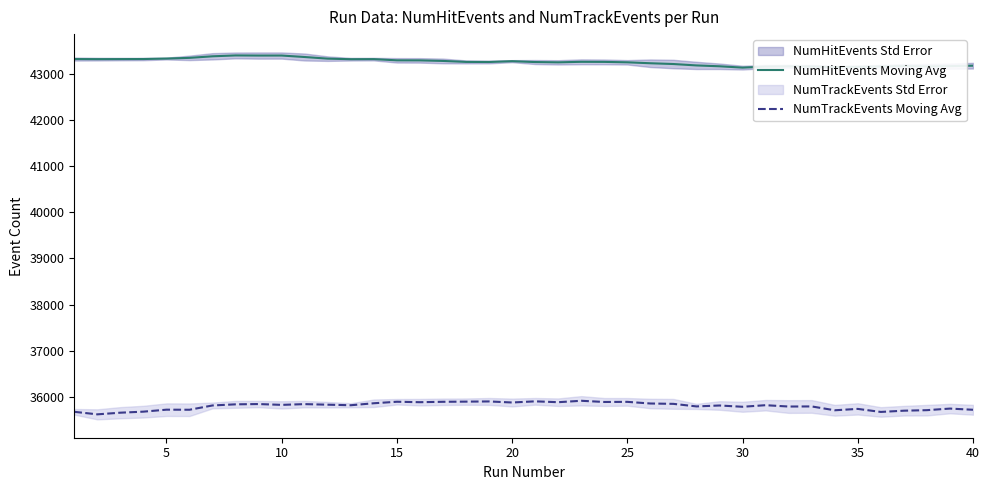

What is the greatest value displayed?

43404.4